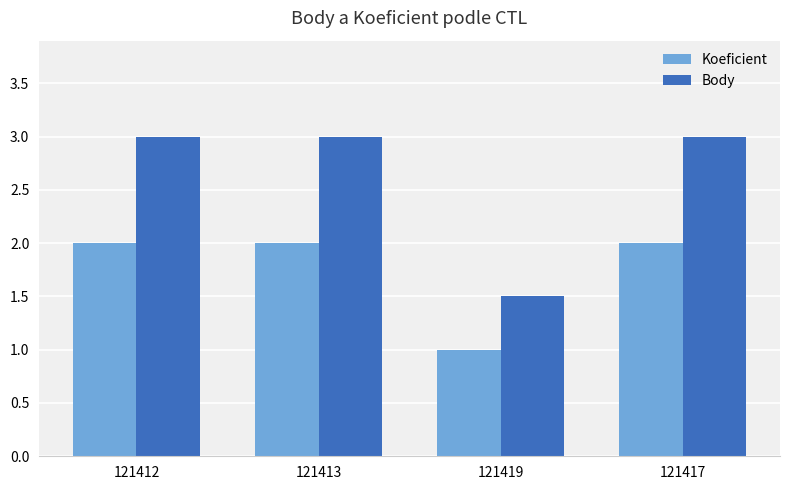

What is the difference between the maximum and minimum values in the Koeficient series?

1.0